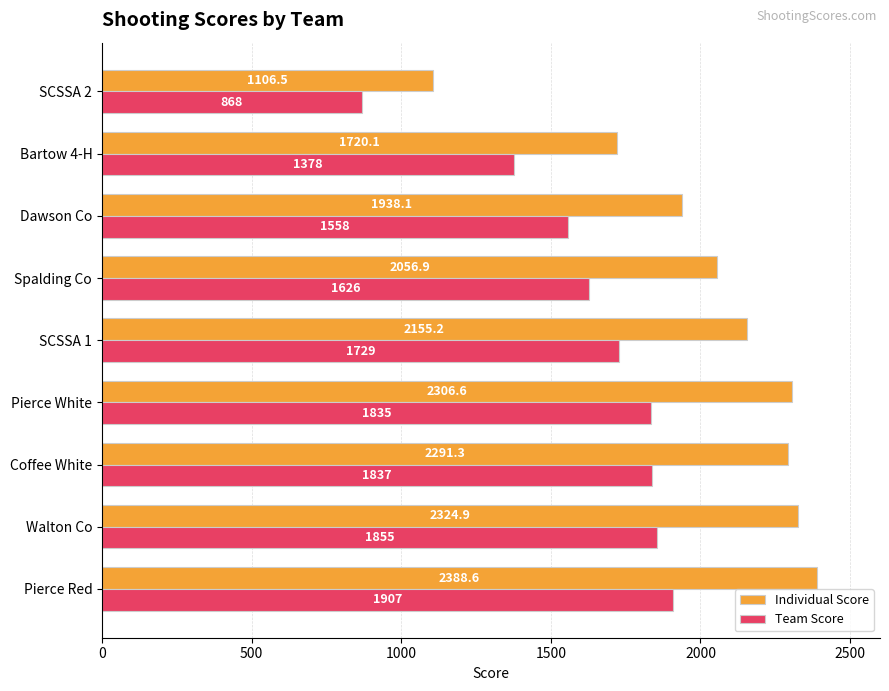

What is the minimum value shown in the chart?

868.0